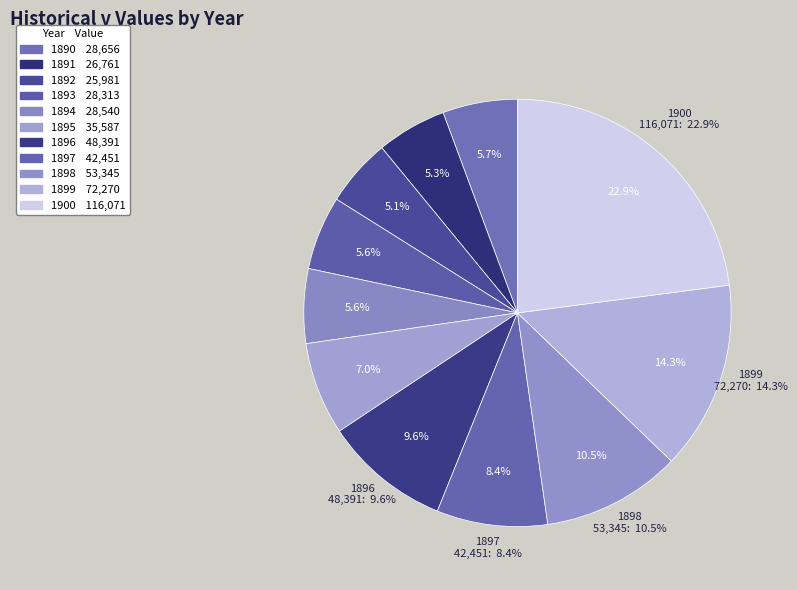

Does 1895 represent more than half of the total?

No